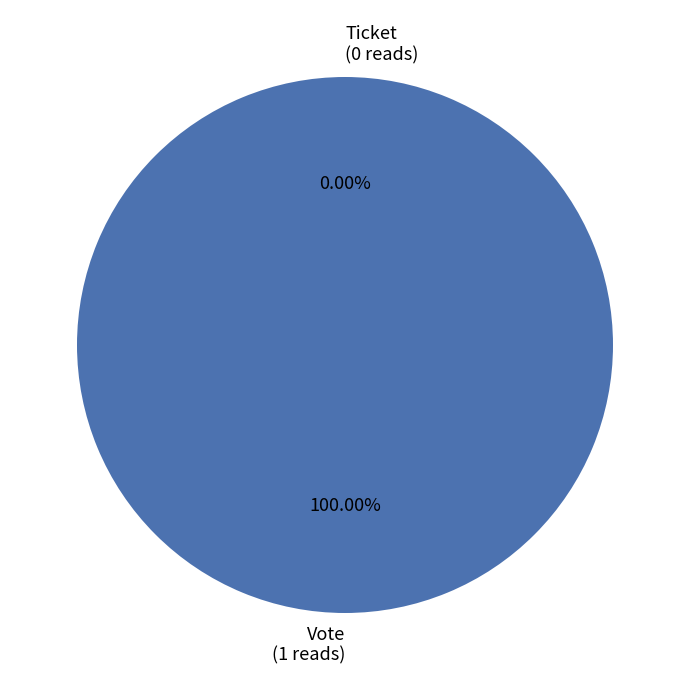

How many slices are in this pie chart?

2